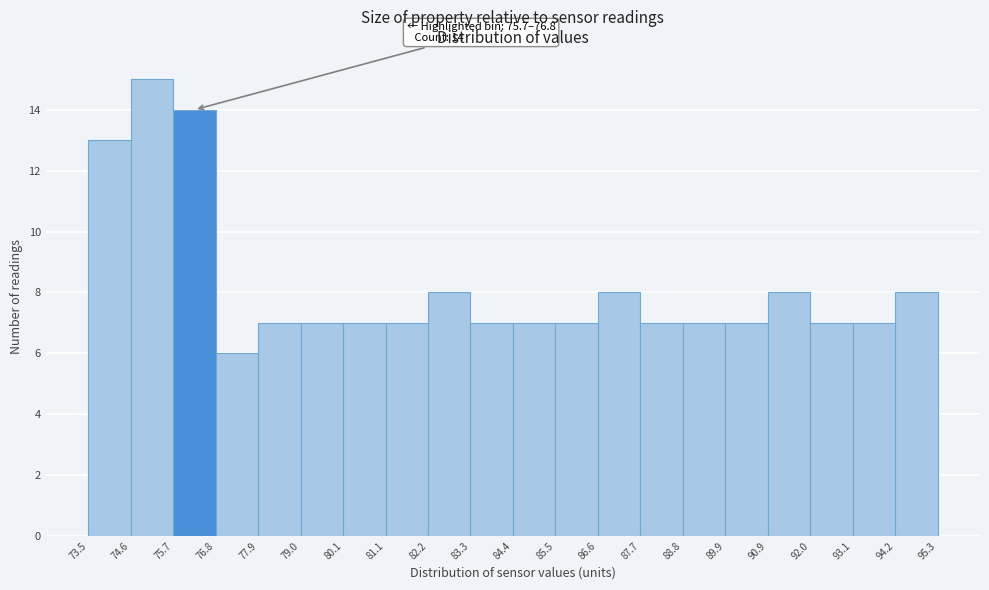

Which range on the x-axis has the tallest bar?

74.6 to 75.7